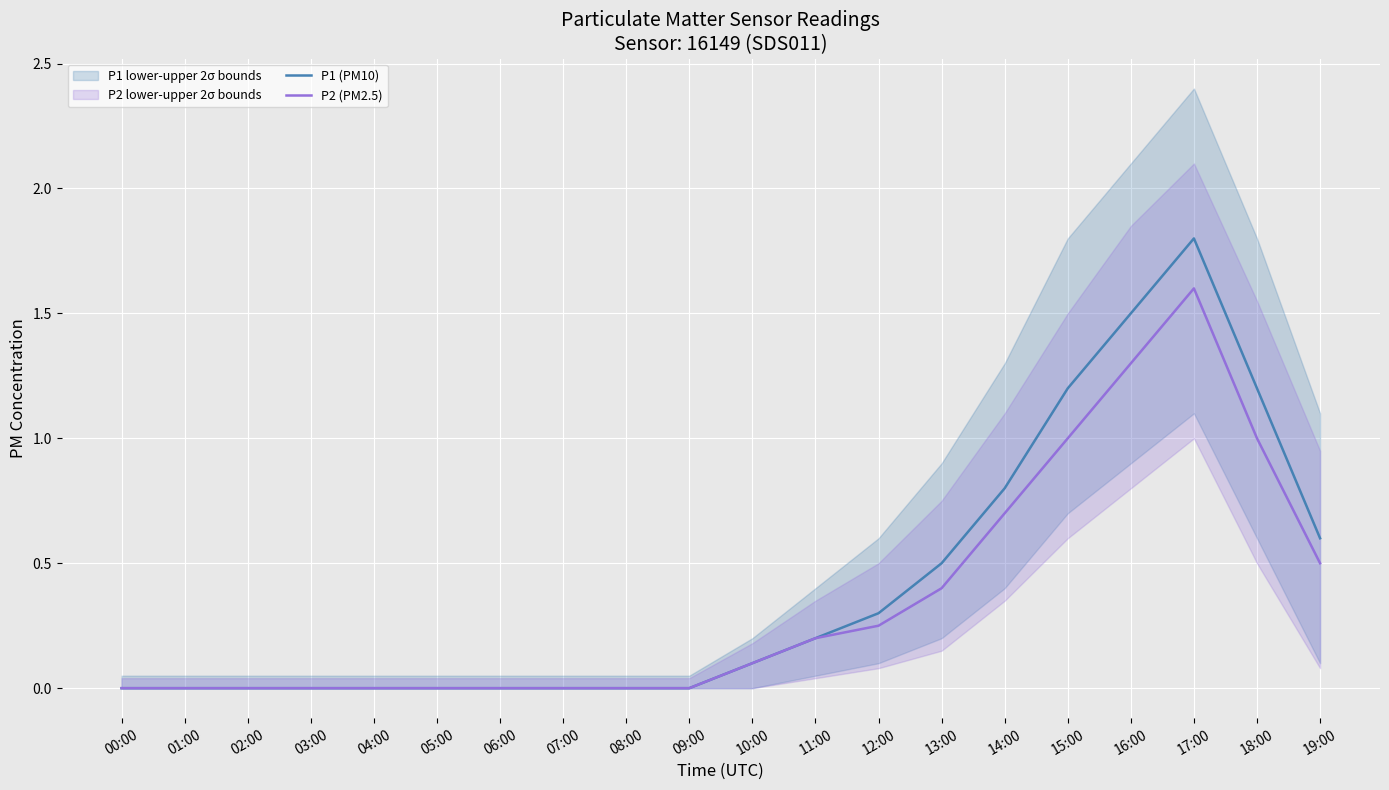

At which category does the chart reach its peak across all series?

17:00